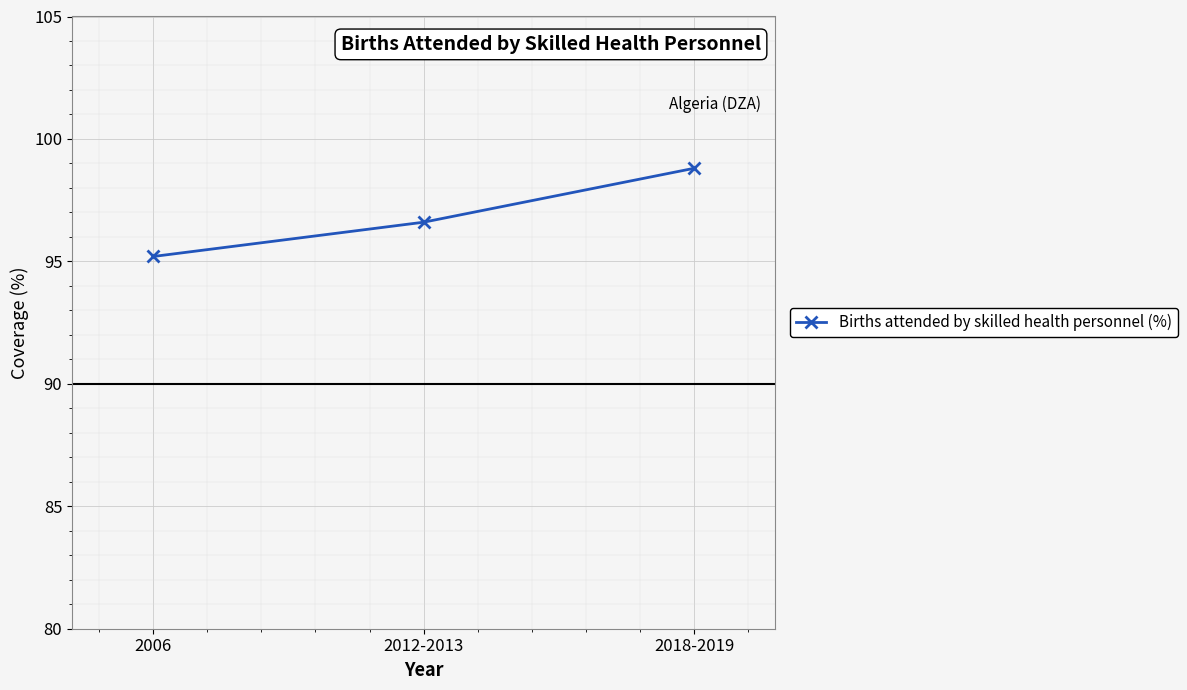

What is the difference between the maximum and minimum values?

3.6